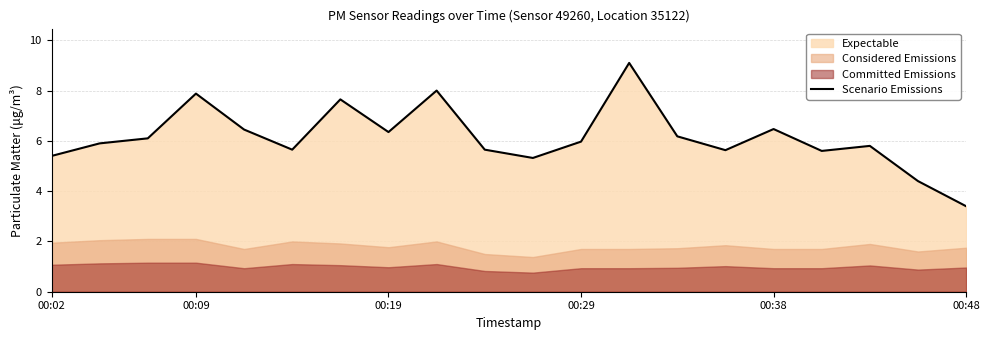

What is the lowest value of the Scenario Emissions series?

3.4